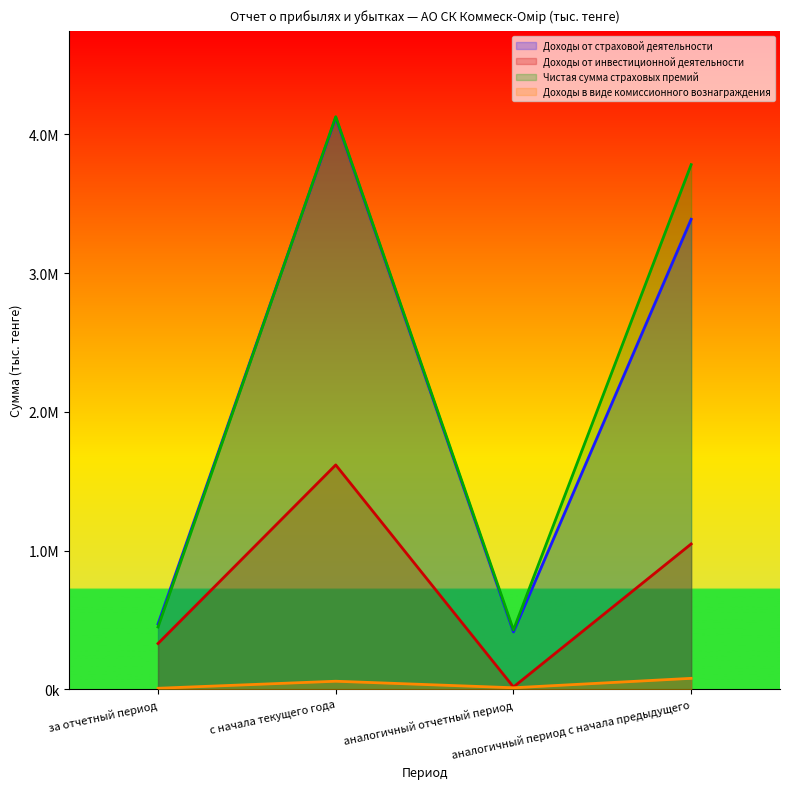

Does the chart display data point markers on the line(s)?

No